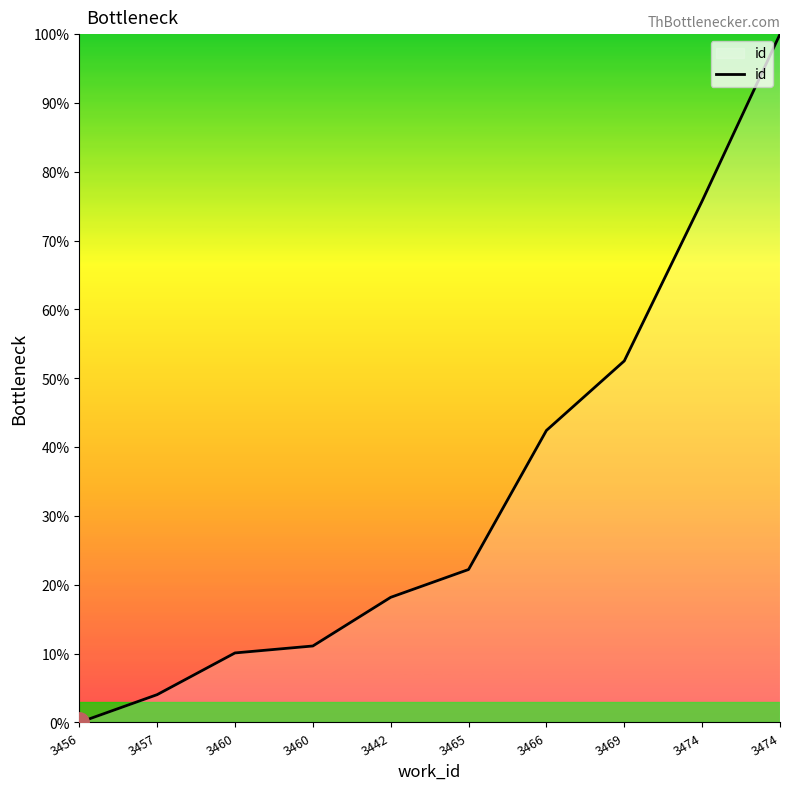

List the labels in order of value, smallest first.

3456, 3457, 3460, 3460, 3442, 3465, 3466, 3469, 3474, 3474